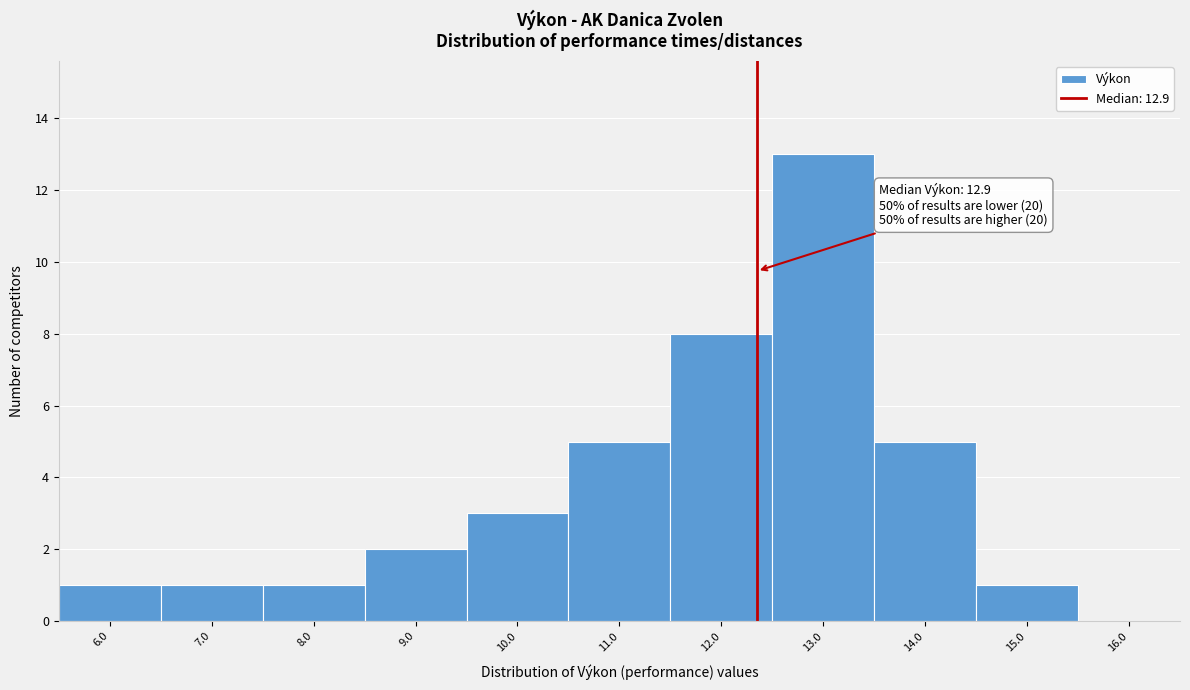

Reading left to right, transcribe all the data shown in this chart.

6.0=1	7.0=1	8.0=1	9.0=2	10.0=3	11.0=5	12.0=8	13.0=13	14.0=5	15.0=1	16.0=0